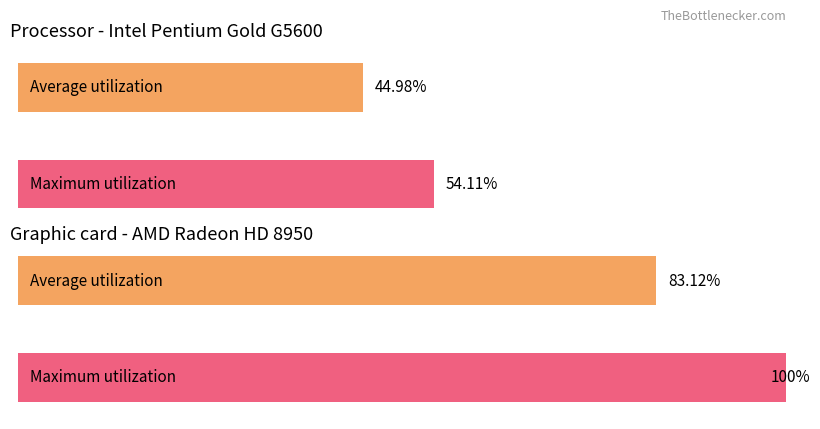

The Average utilization series shows 4.5 at 19. True or false?

False